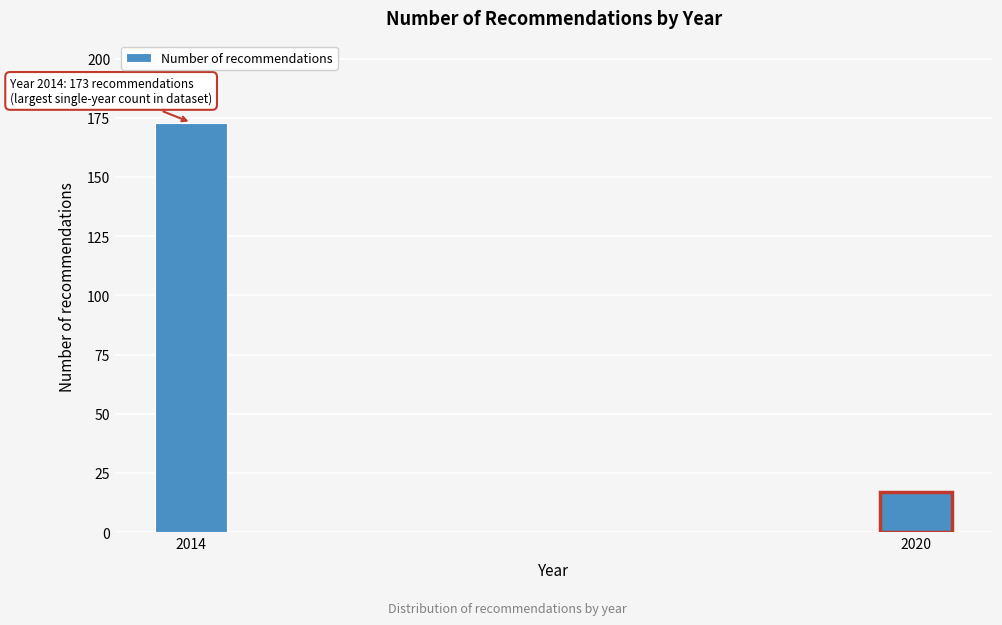

Reading right to left, transcribe all the data shown in this chart.

17	173